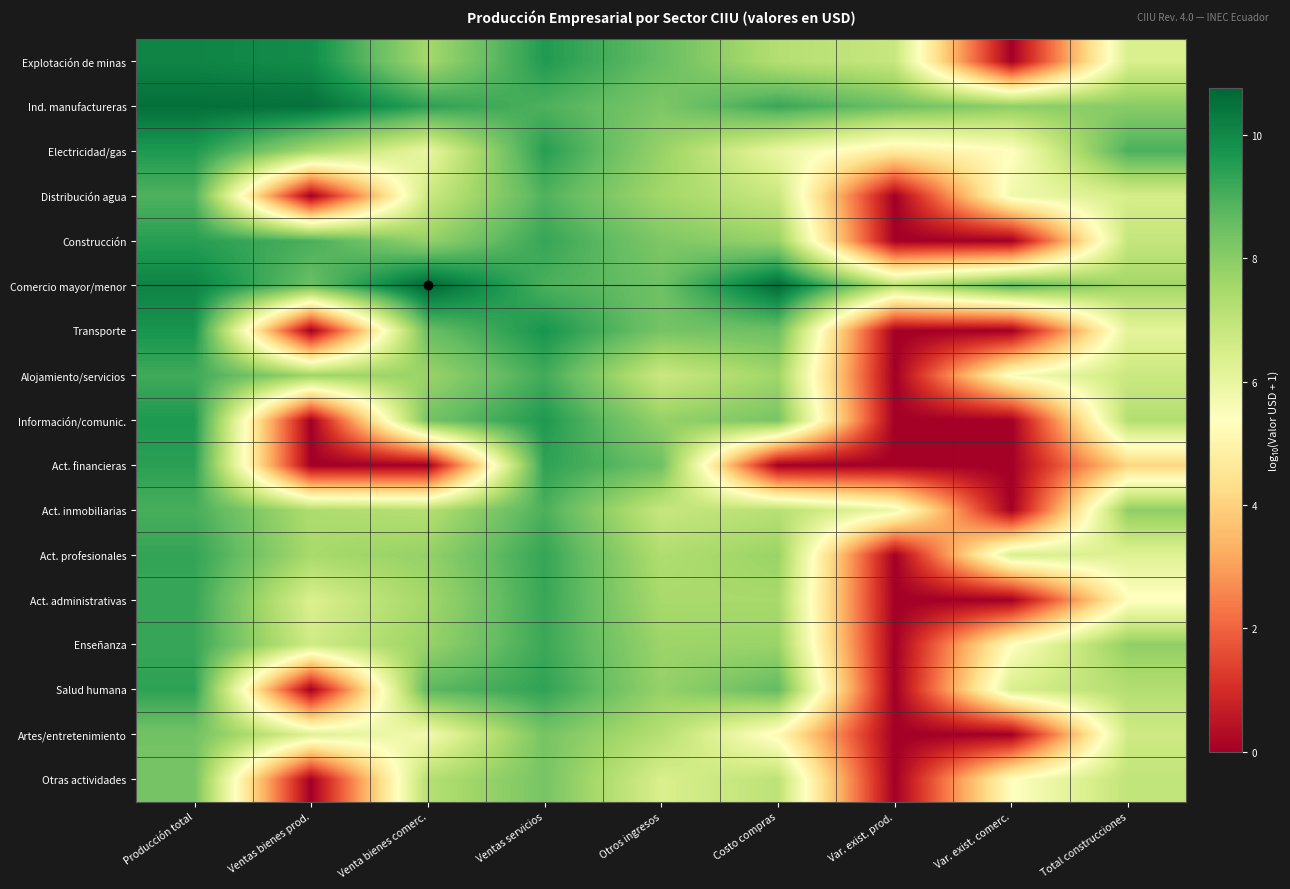

Count the number of categories in the chart.

9